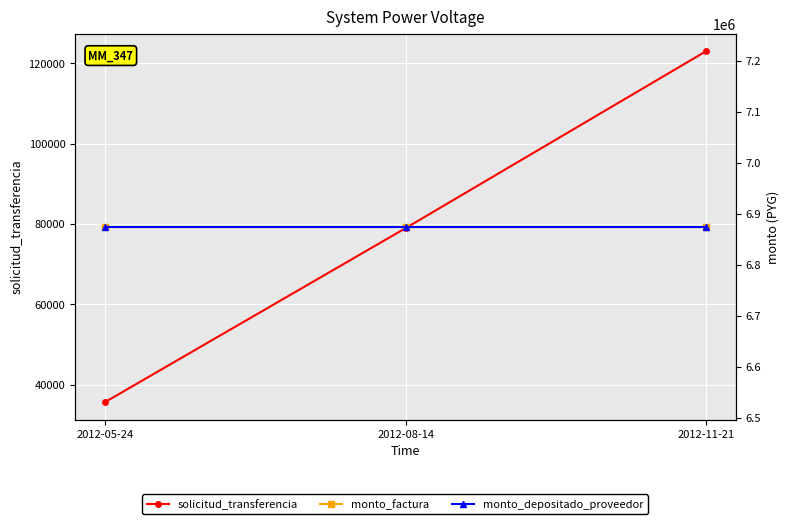

How many lines are shown in the chart?

3